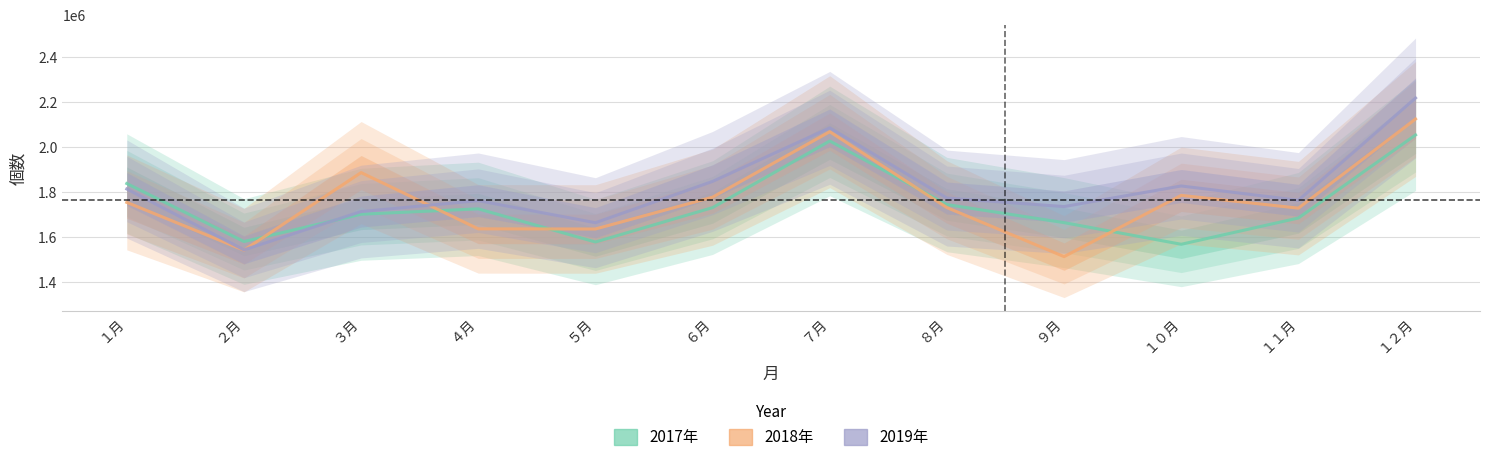

The 2018年 series shows 2590620 at ８月. True or false?

False